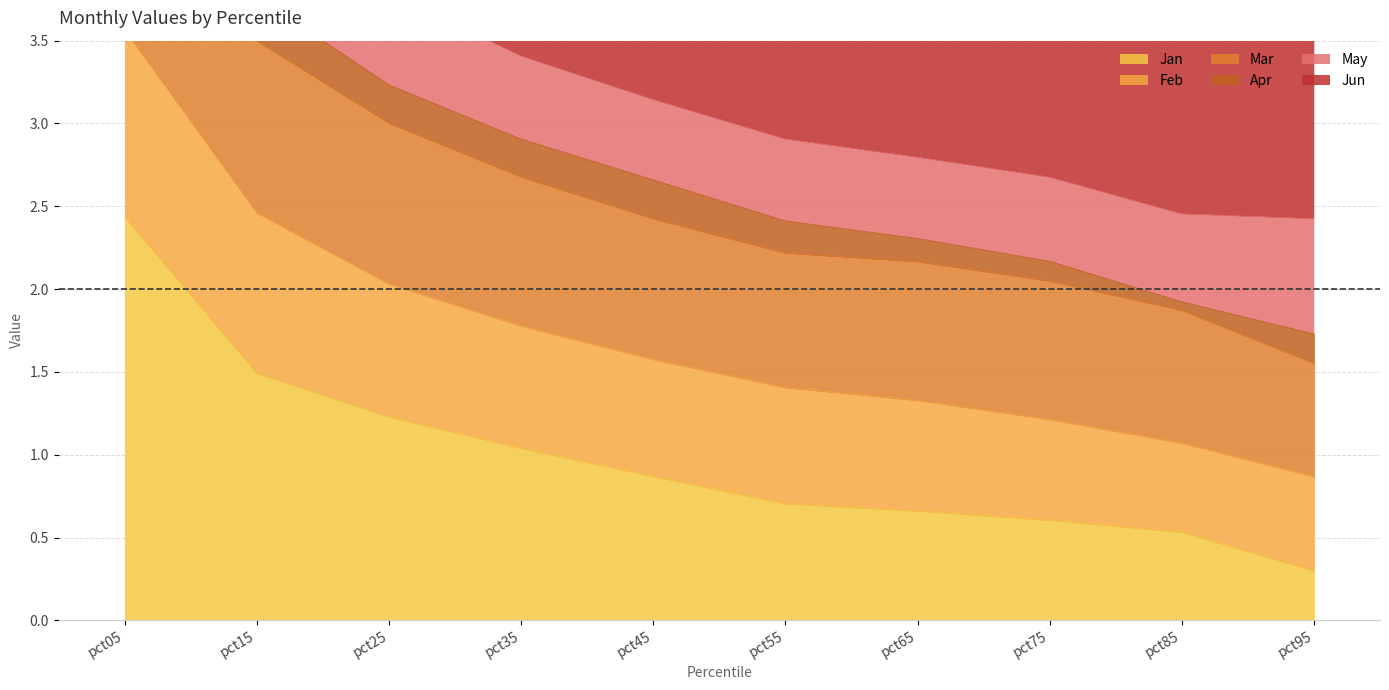

Where does the Feb series first go above 2?

pct05